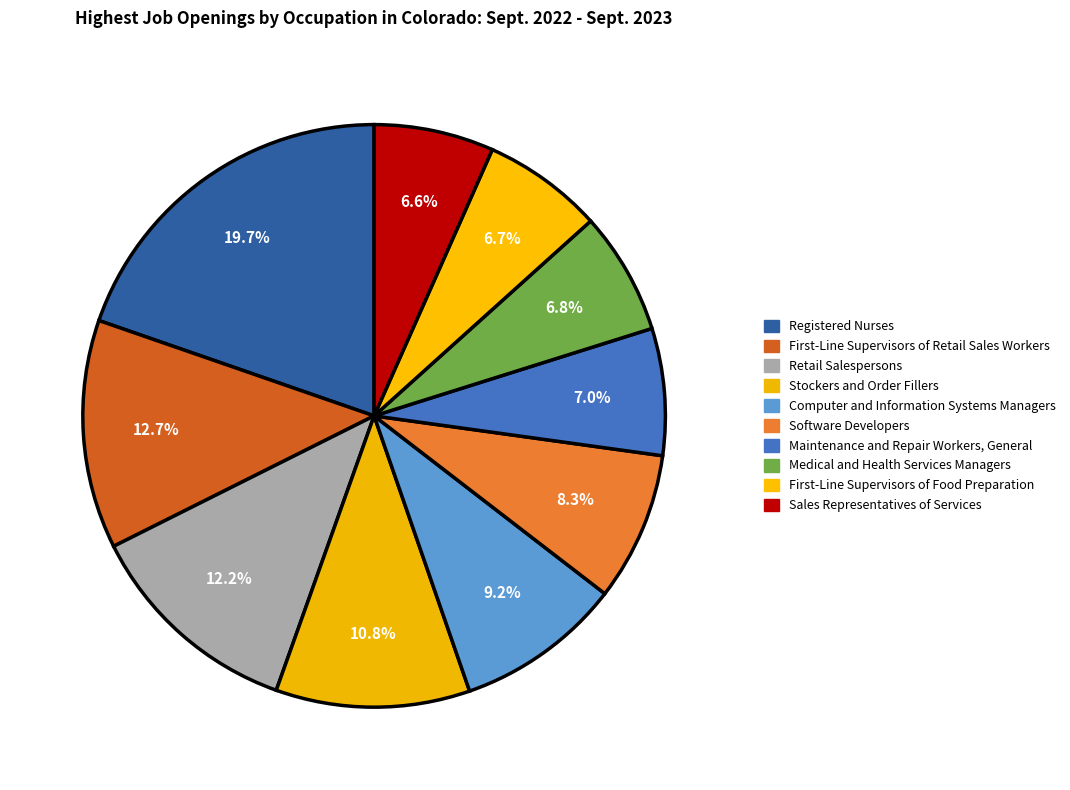

How many segments does this pie chart have?

10